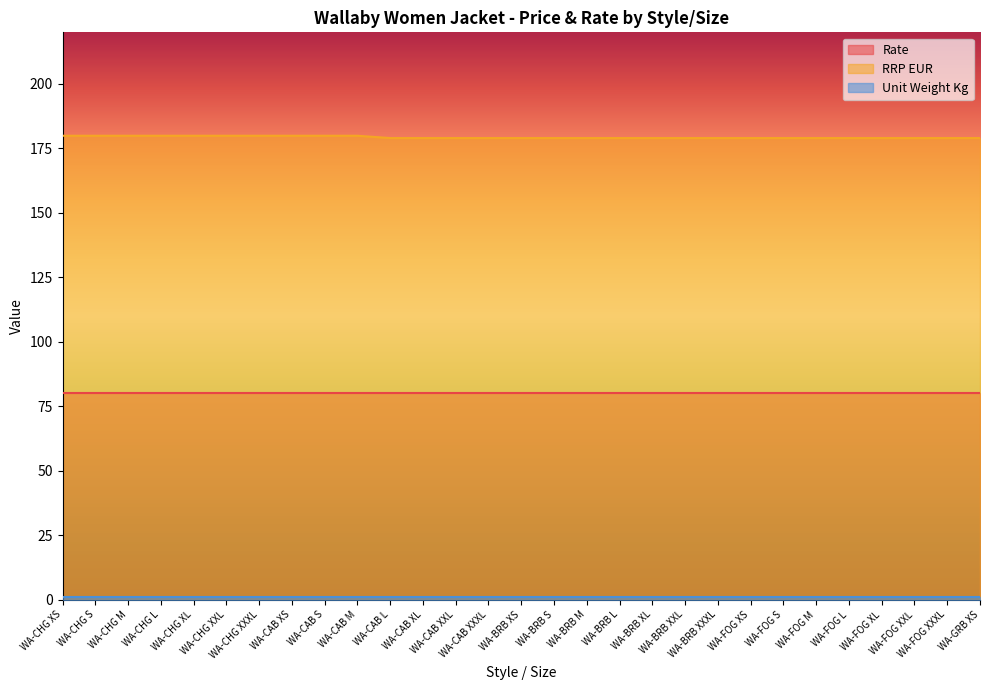

Which category has the lowest value across all series?

WA-CHG XS